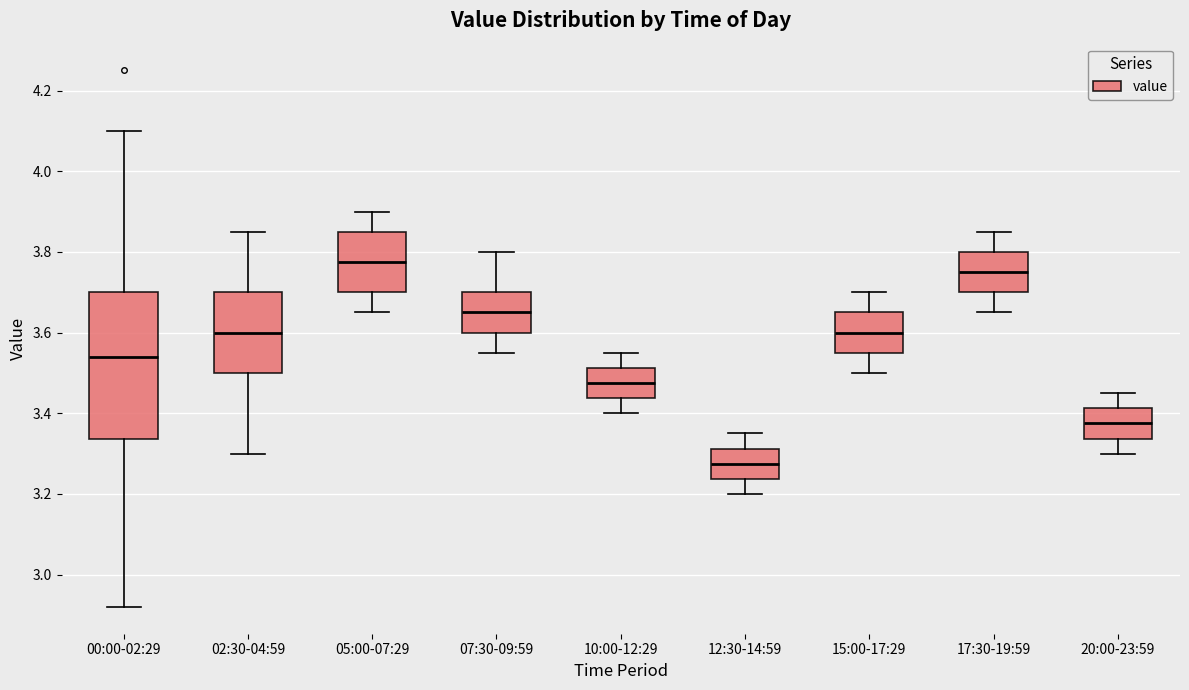

Reading left to right, read every box against the y-axis: the position of its median line, the range the box covers, and the ends of its whiskers. The values are not printed on the chart, so give them approximately, as read against the axis.

00:00-02:29: median 3.54, box 3.34 to 3.70, whiskers 2.92 to 4.10
02:30-04:59: median 3.60, box 3.50 to 3.70, whiskers 3.30 to 3.86
05:00-07:29: median 3.78, box 3.70 to 3.86, whiskers 3.66 to 3.90
07:30-09:59: median 3.66, box 3.60 to 3.70, whiskers 3.56 to 3.80
10:00-12:29: median 3.48, box 3.44 to 3.52, whiskers 3.40 to 3.56
12:30-14:59: median 3.28, box 3.24 to 3.32, whiskers 3.20 to 3.36
15:00-17:29: median 3.60, box 3.56 to 3.66, whiskers 3.50 to 3.70
17:30-19:59: median 3.76, box 3.70 to 3.80, whiskers 3.66 to 3.86
20:00-23:59: median 3.38, box 3.34 to 3.42, whiskers 3.30 to 3.46